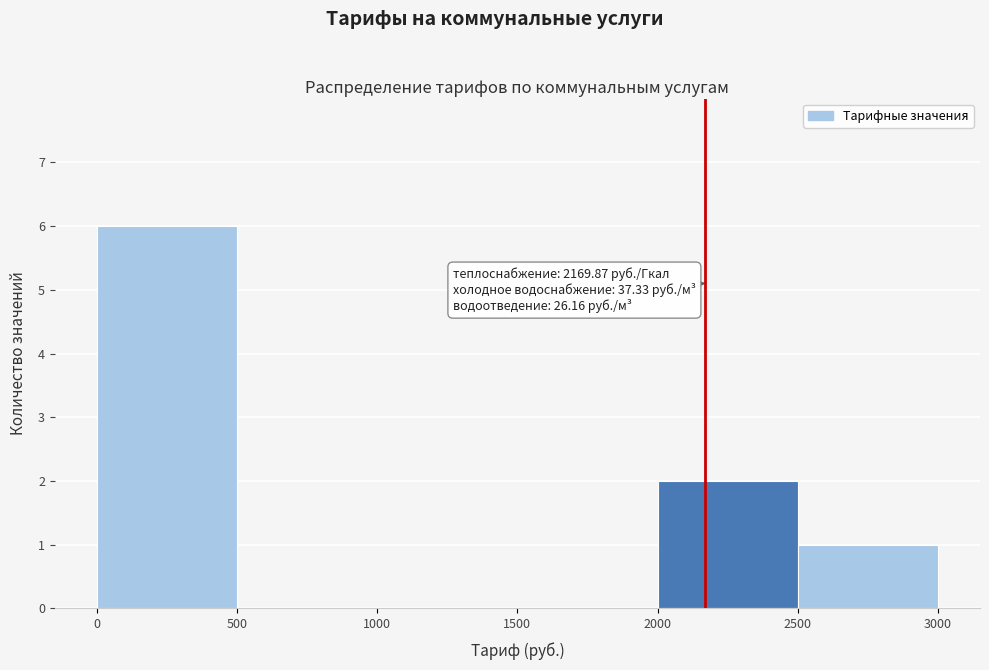

Over which range of the x-axis is the bar tallest?

0 to 500